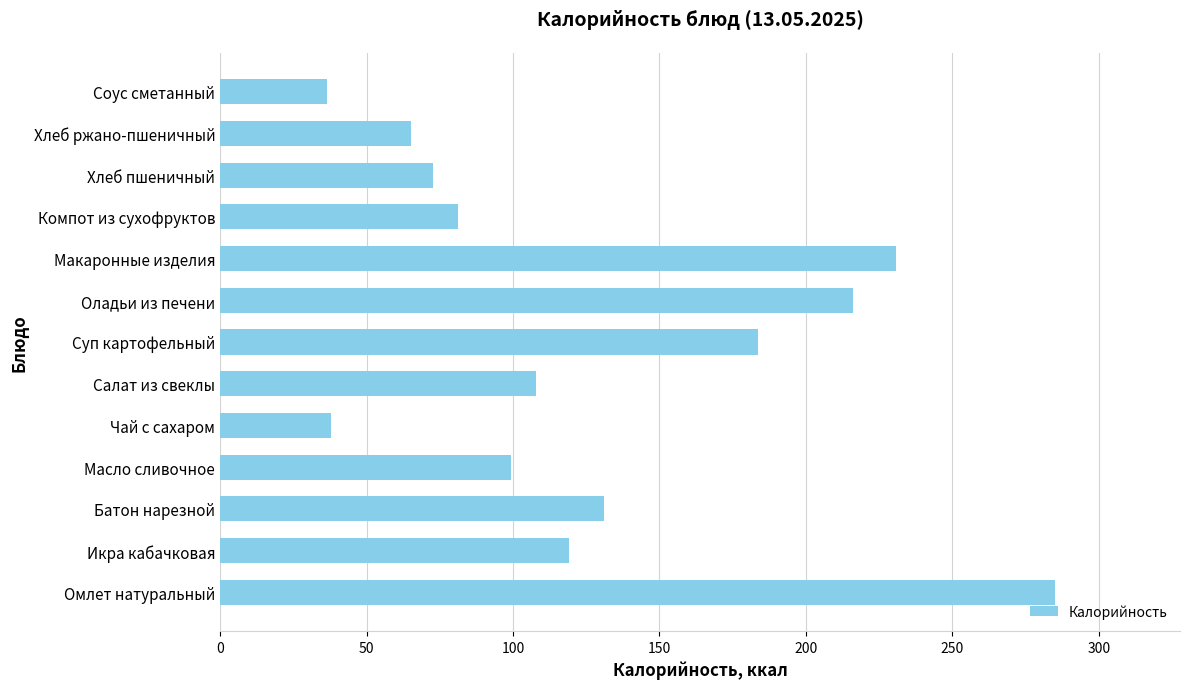

Which has a higher value, Чай с сахаром or Компот из сухофруктов?

Компот из сухофруктов